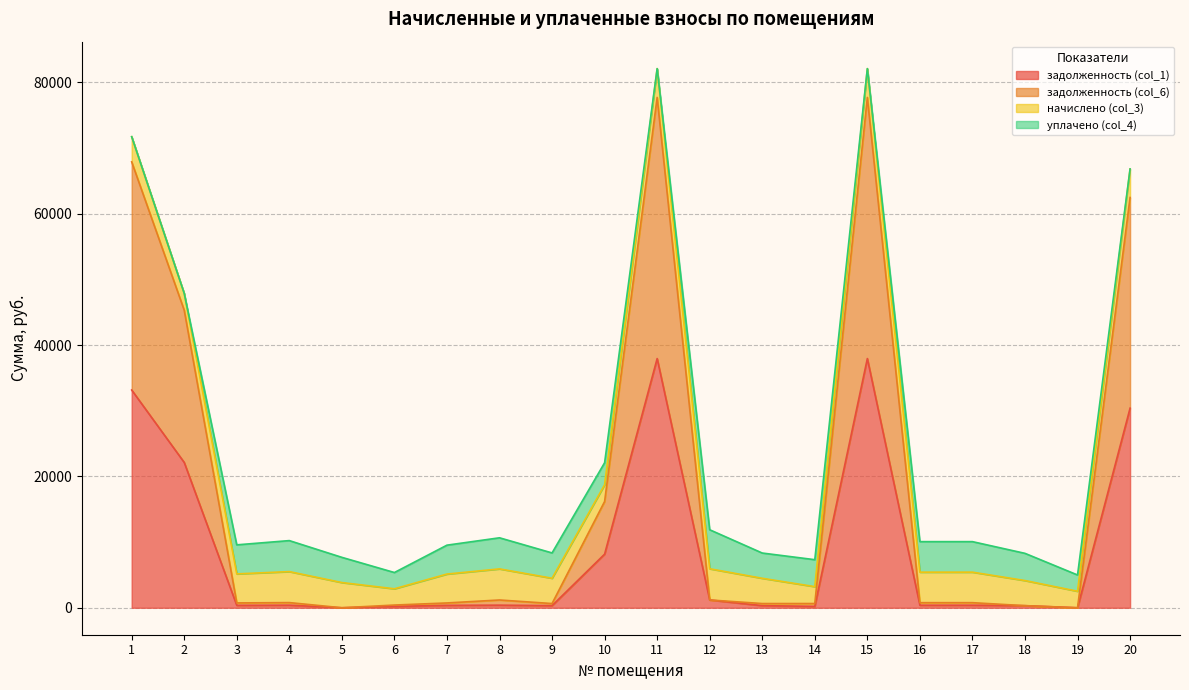

What is the maximum value for задолженность (col_1)?

37945.8